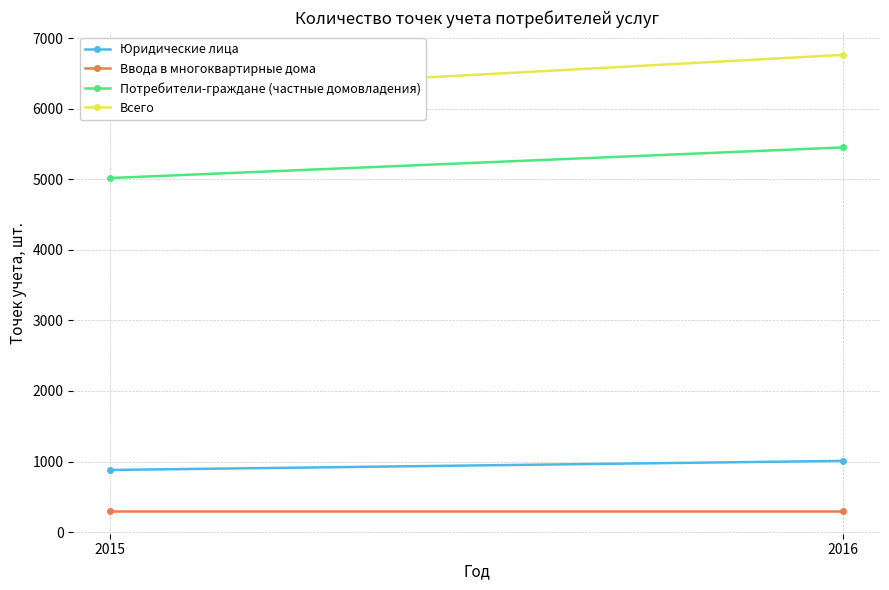

At which label does Потребители-граждане (частные домовладения) reach its peak?

2016